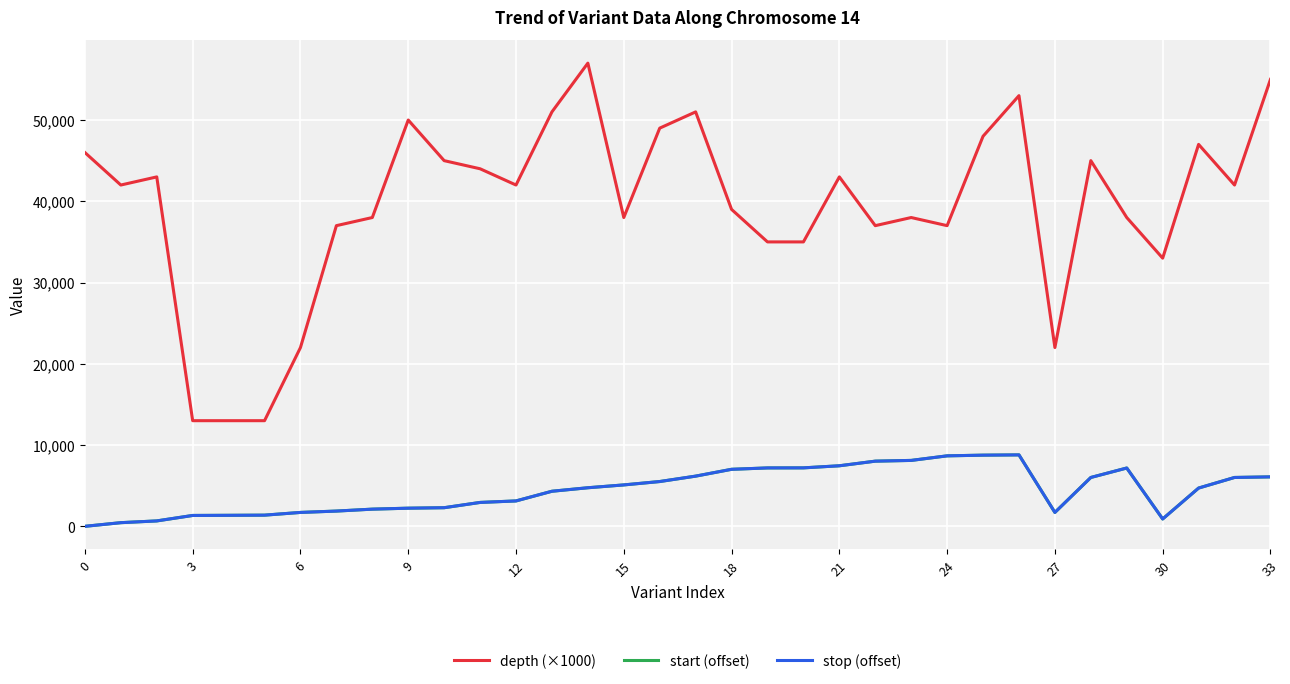

Which series has the largest range (max minus min)?

depth (×1000)